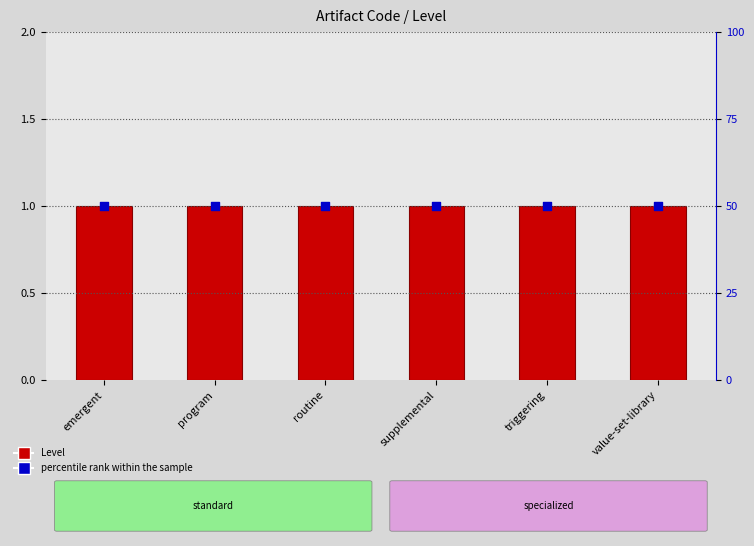

Which series has the largest total across all categories?

percentile rank within the sample